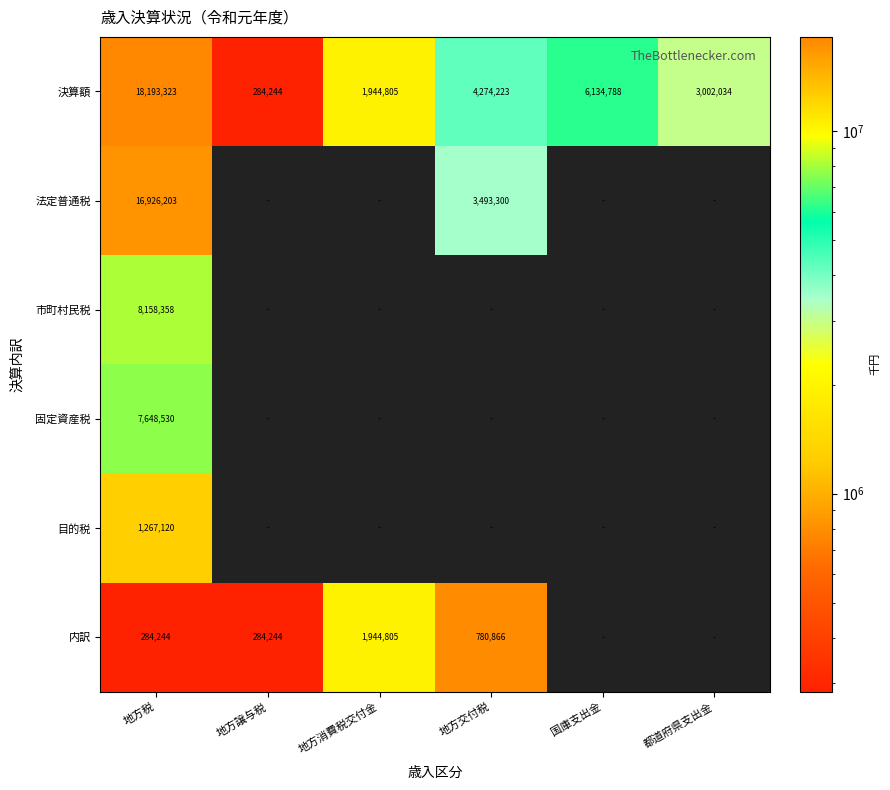

Which category has the highest value across all series?

地方税